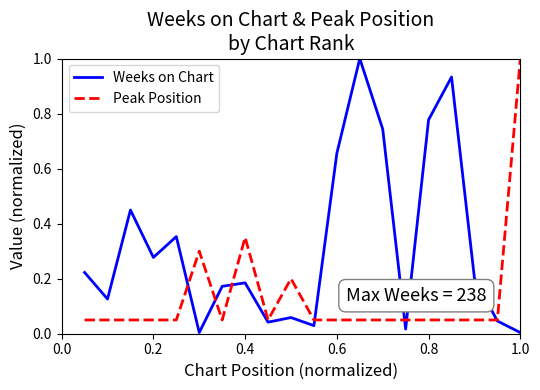

Rank the series by their average value, from highest to lowest.

Weeks on Chart, Peak Position